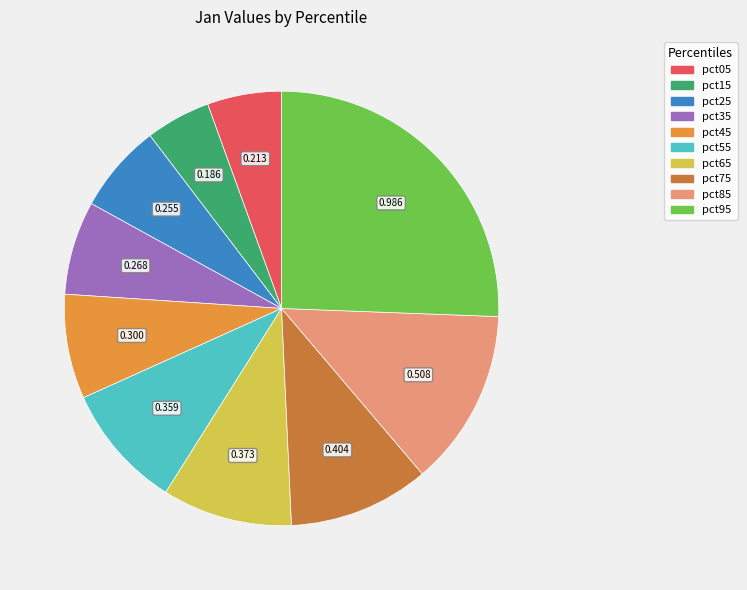

What is the largest slice in the pie chart?

pct95